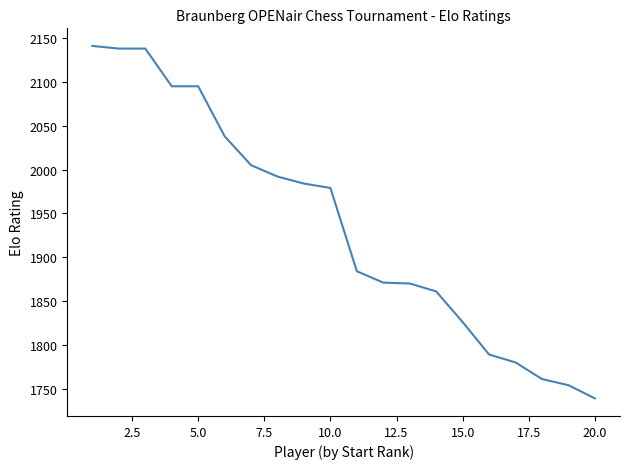

What is the minimum value shown in the chart?

1739